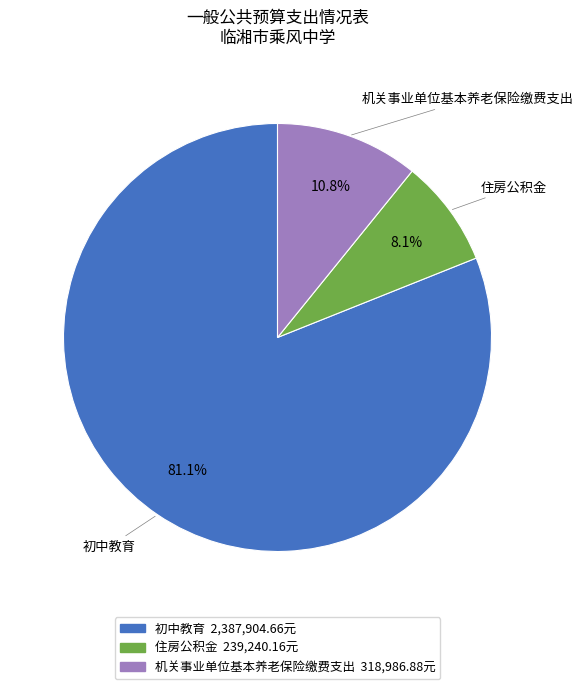

Do 住房公积金 and 机关事业单位基本养老保险缴费支出 together represent more than half of the pie?

No